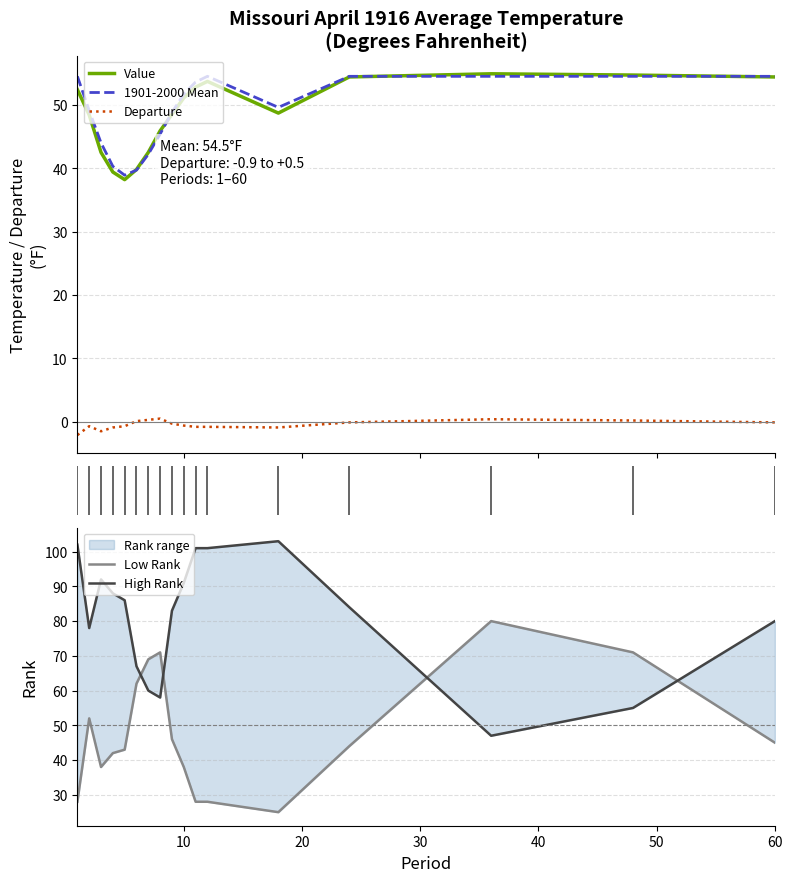

True or false: Departure and 1901-2000 Mean cross at least once.

False